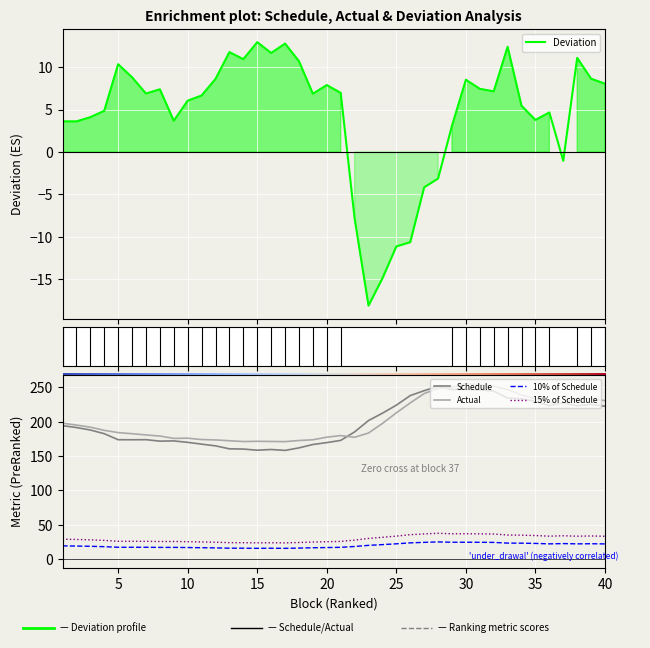

What are all the series names shown in the legend?

Schedule, Actual, Deviation, 10% of Schedule, 15% of Schedule